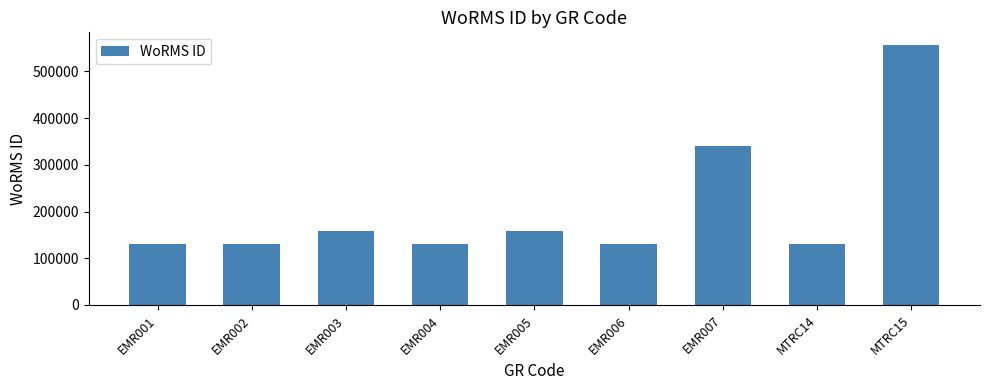

What is the difference between the second highest and second lowest values?

209071